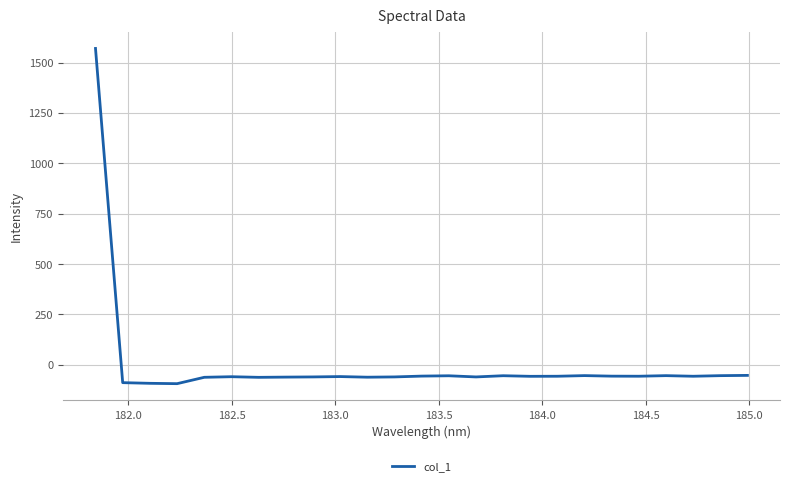

What is the minimum value shown in the chart?

-93.6